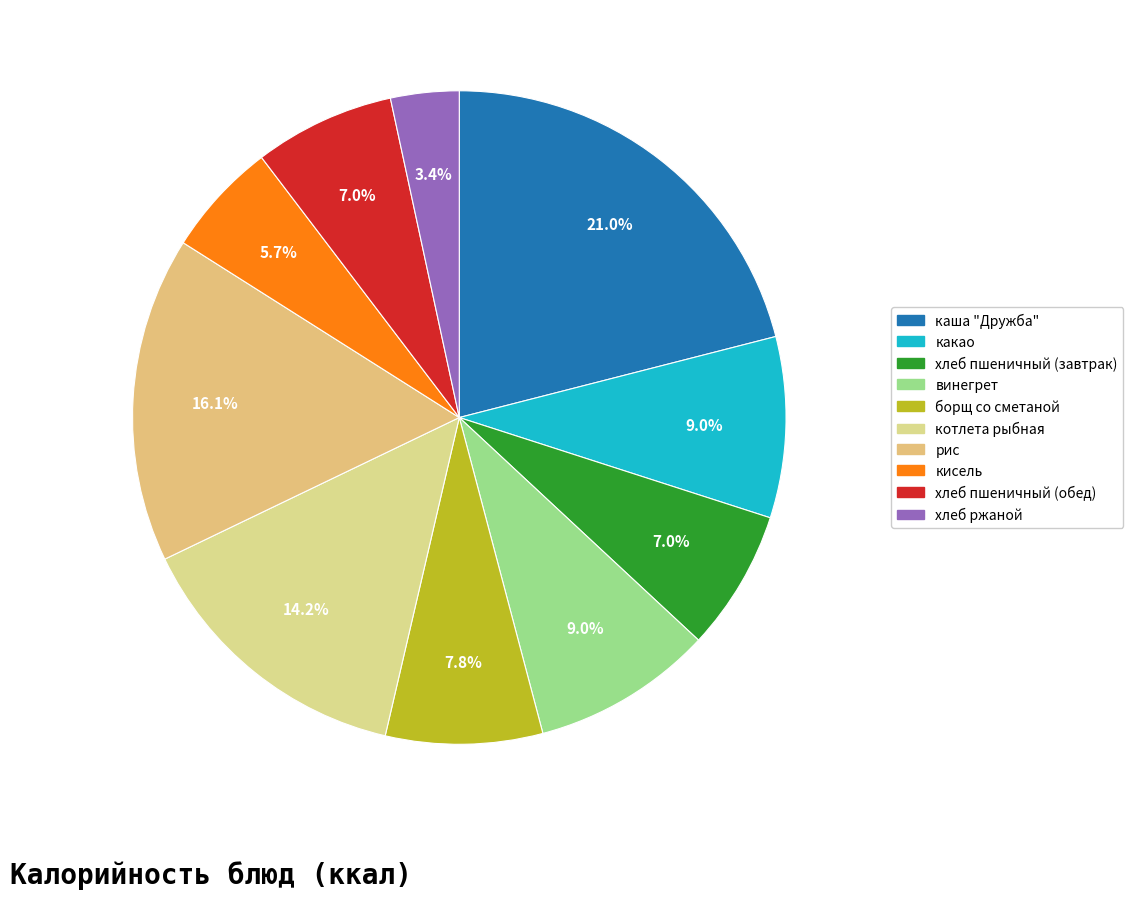

To the nearest percent, what is the difference between the largest and smallest slice percentages?

18%